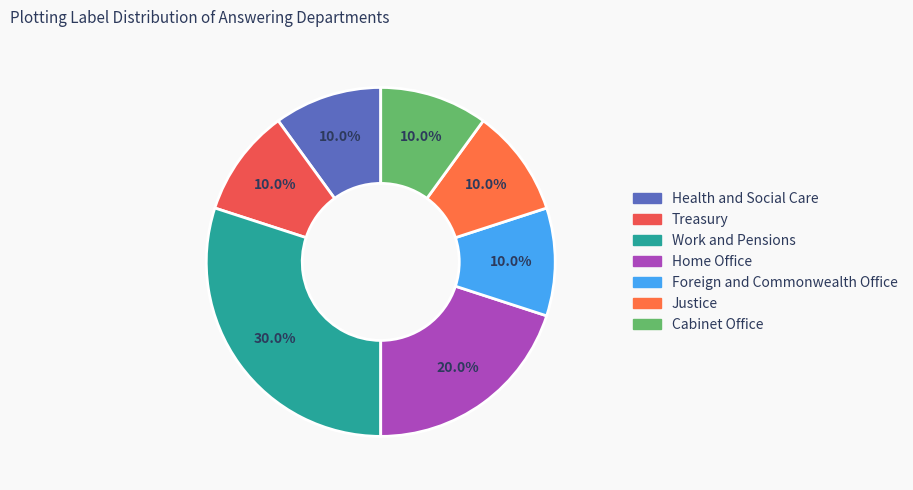

Which has a higher value, Justice or Work and Pensions?

Work and Pensions